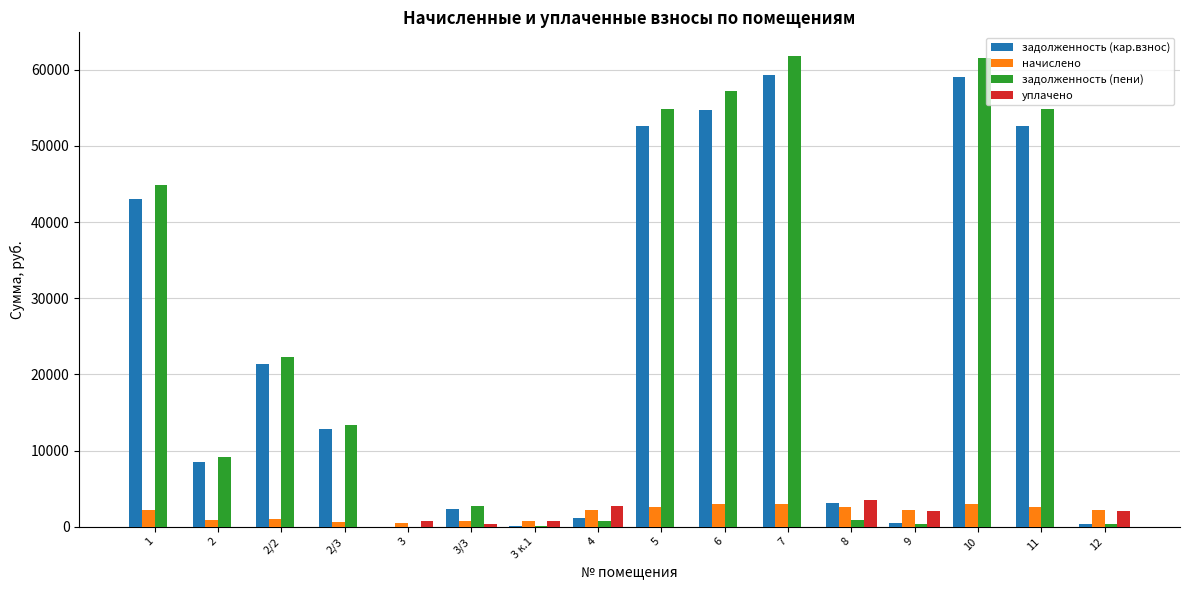

How many distinct data groups are displayed?

4